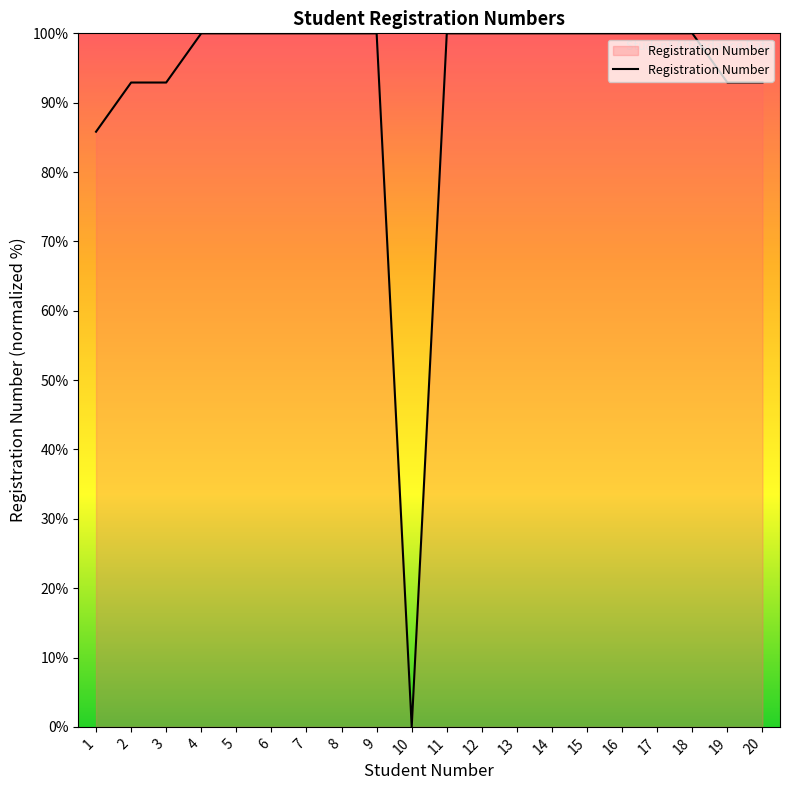

Read the value at 4.

100.0